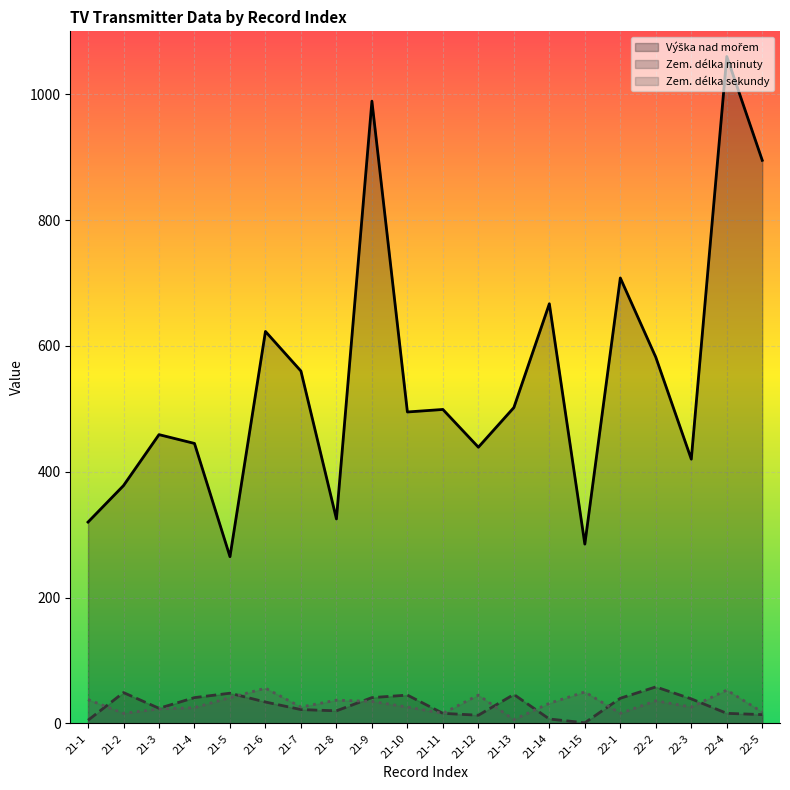

What are all the series names shown in the legend?

Výška nad mořem, Zem. délka minuty, Zem. délka sekundy